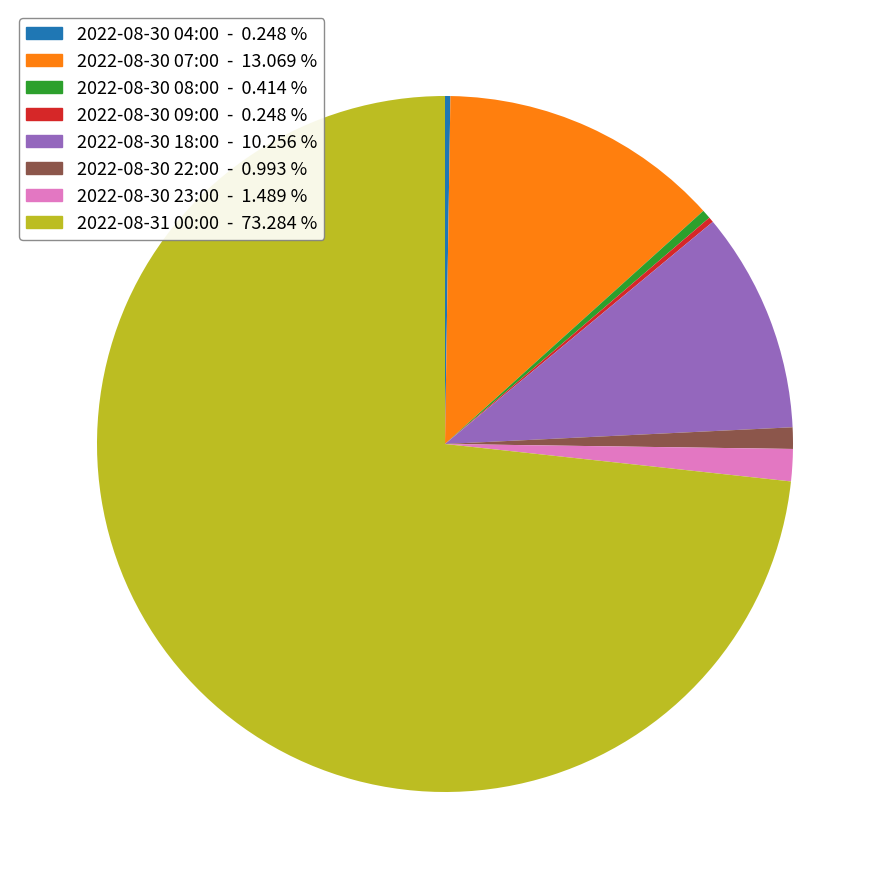

Which category has the biggest portion of the pie?

2022-08-31 00:00